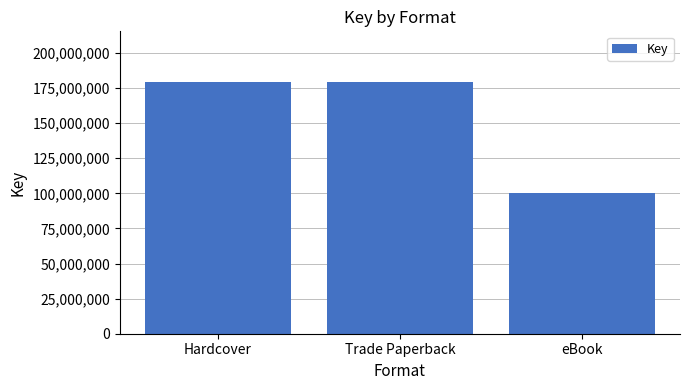

Reading left to right, transcribe all the data shown in this chart.

179452987	179452987	100196823